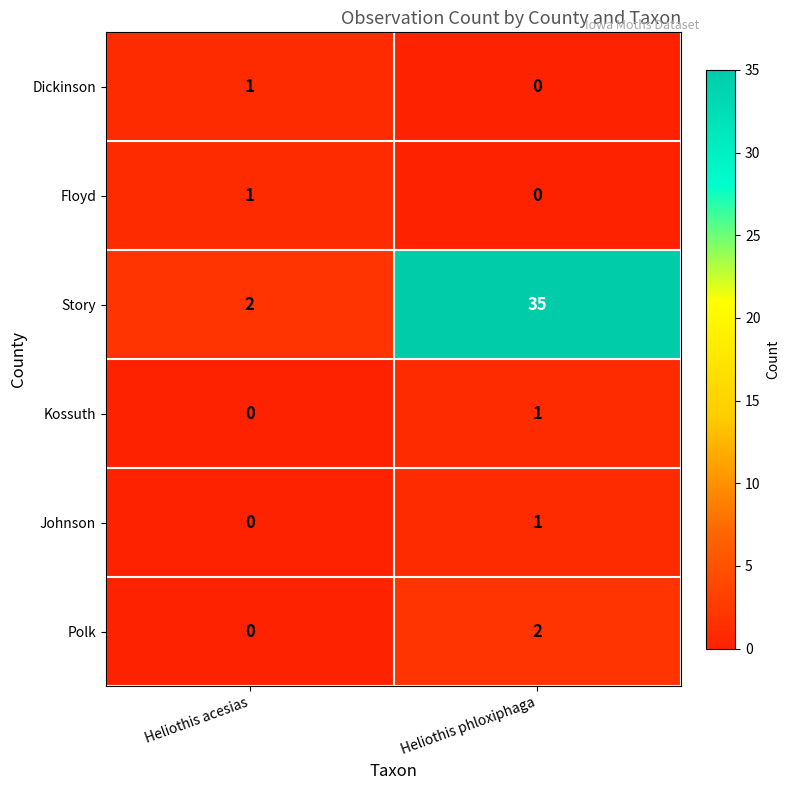

Count the number of categories in the chart.

2